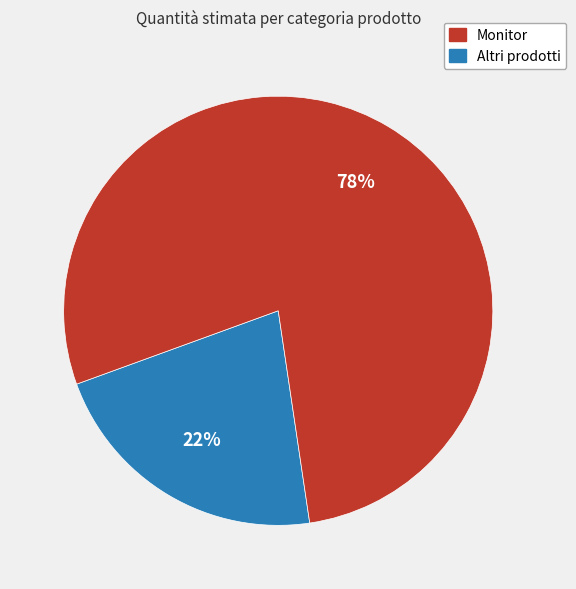

Is there any slice that represents more than half of the pie?

Yes